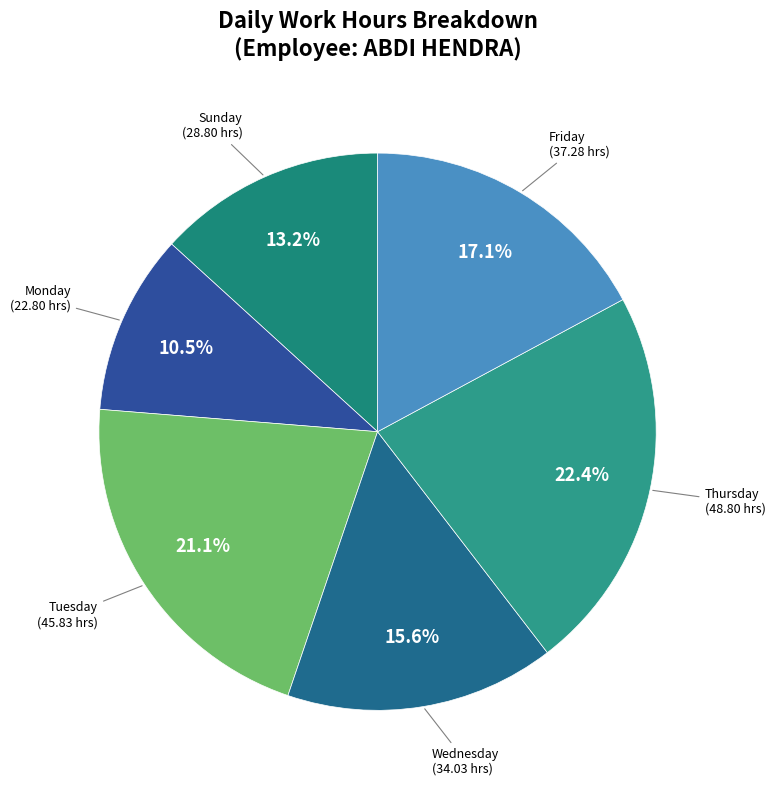

How many segments does this pie chart have?

6